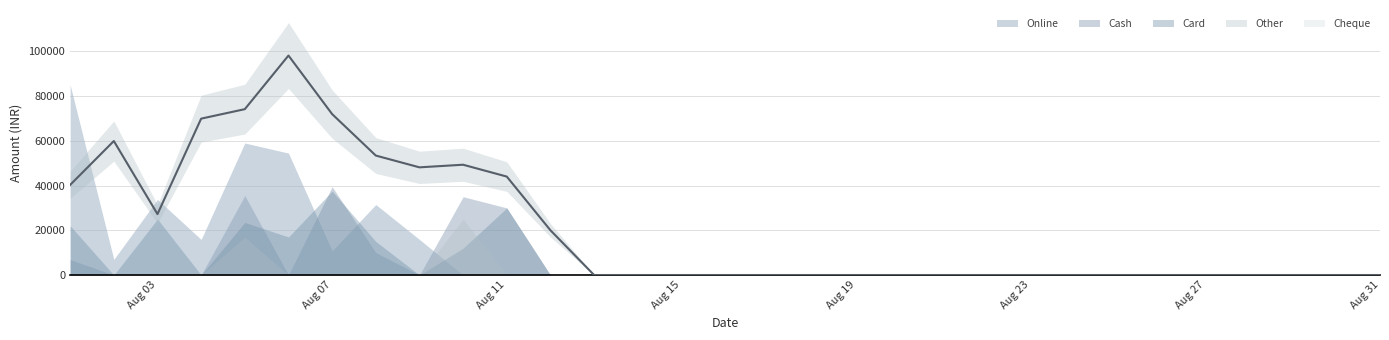

Where is the first local maximum for Card?

03-08-2024